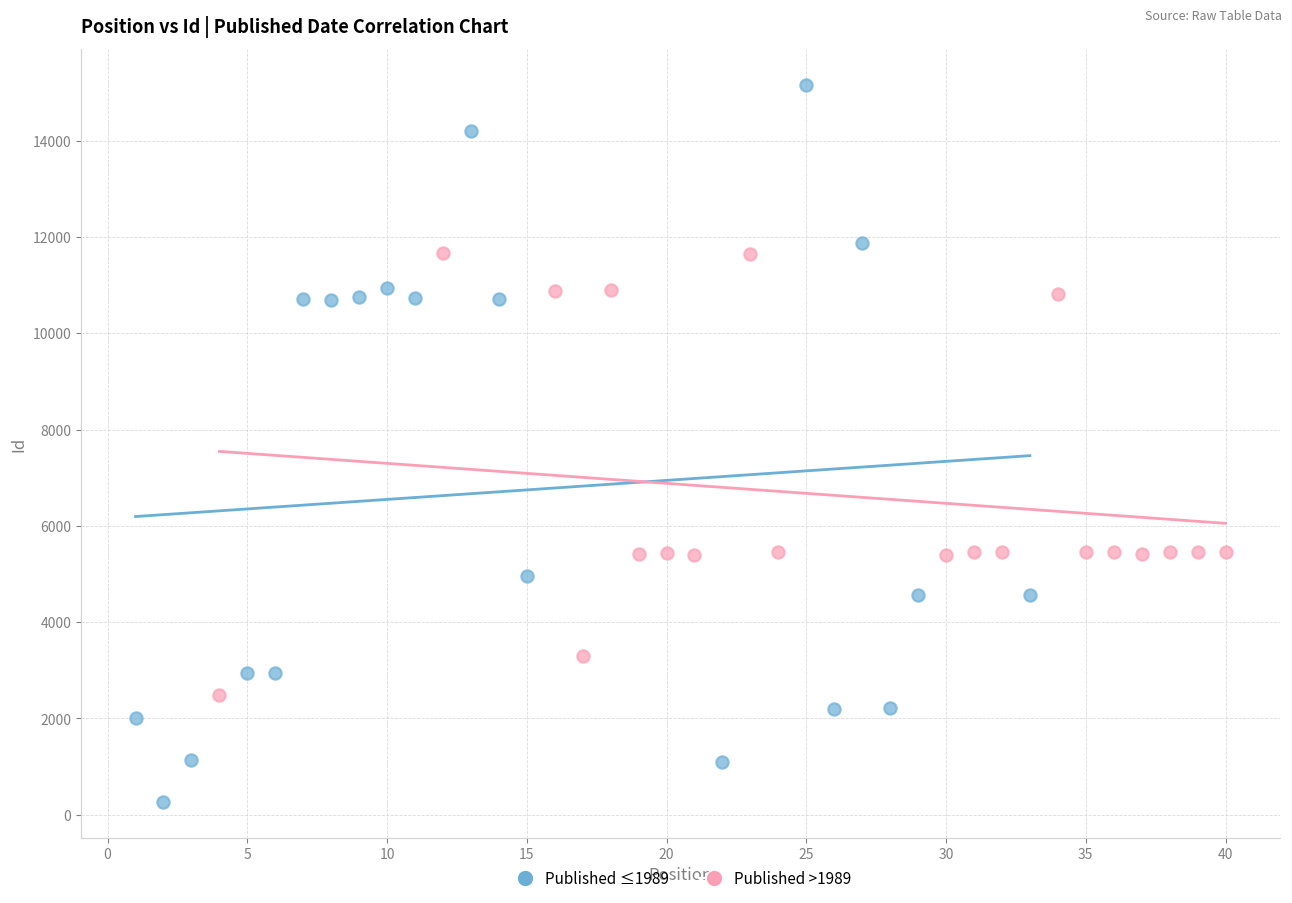

Which series has the widest spread of Y values?

Published ≤1989